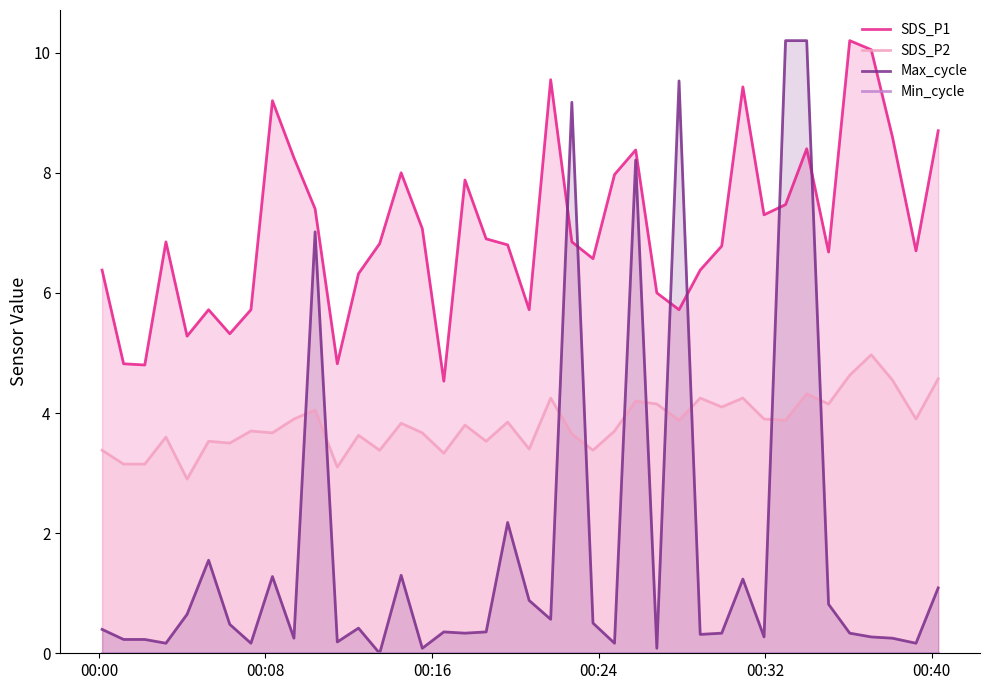

At how many categories does at least one series exceed 6?

30